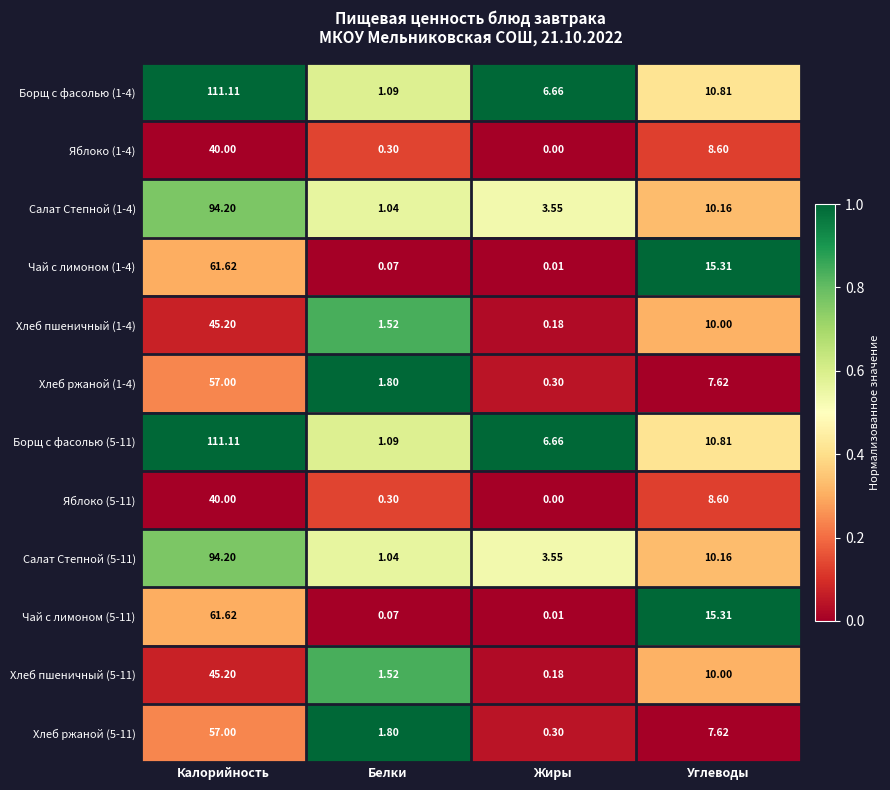

Which category has the highest value across all series?

Калорийность